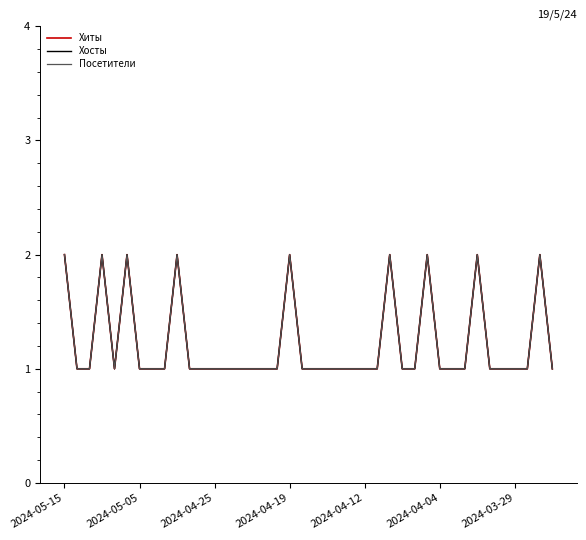

Does the chart display data point markers on the line(s)?

No